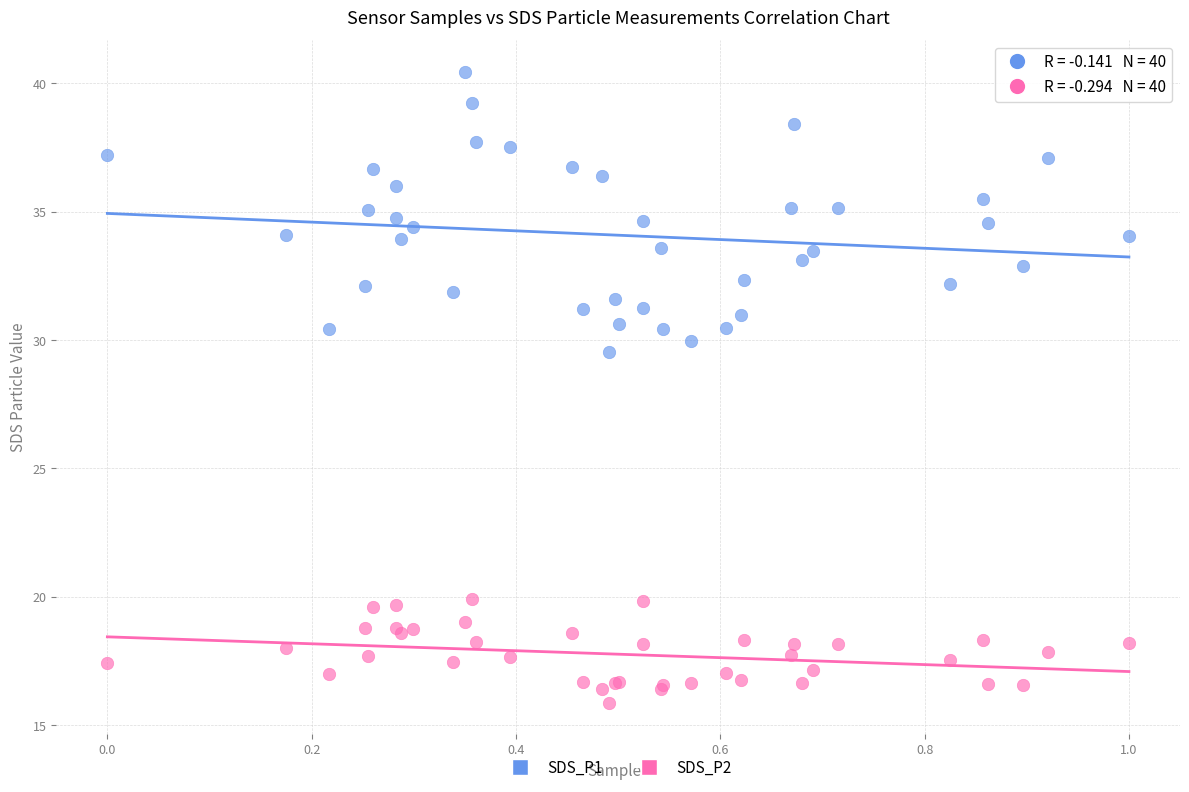

Which series reaches the minimum Y coordinate?

SDS_P2